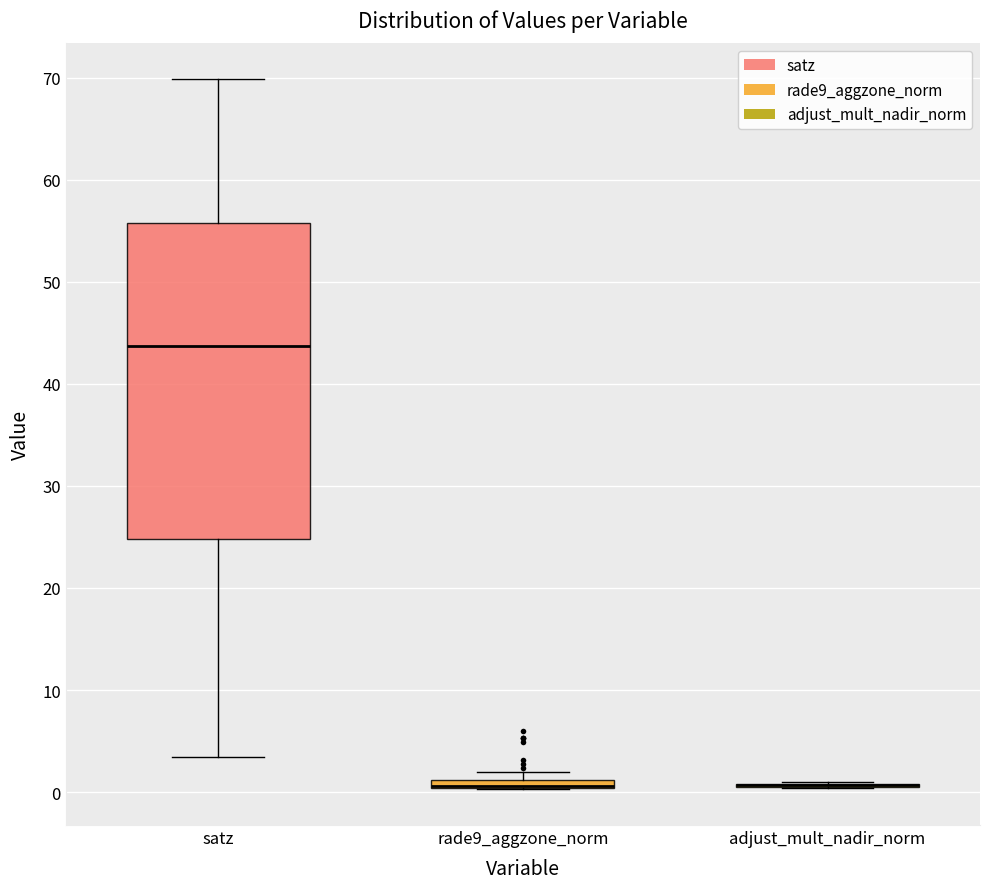

Where does the upper whisker of the box for satz end on the y-axis? The values are not printed on the chart, so give them approximately, as read against the axis.

70